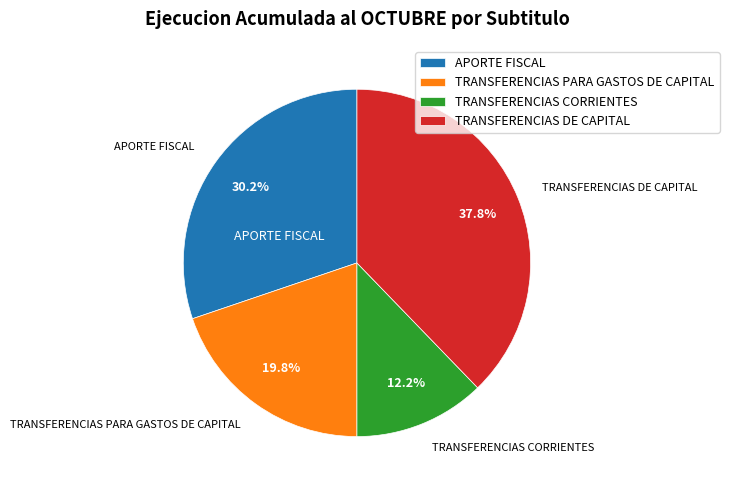

Does any single category account for the majority?

No